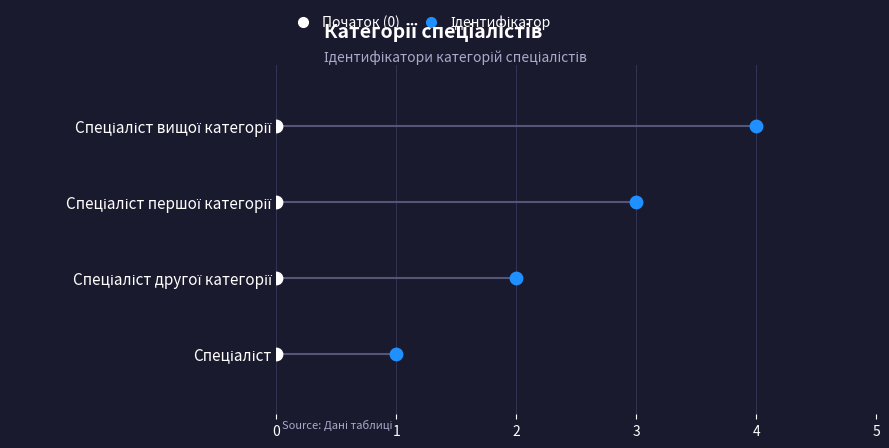

What are all the series names shown in the legend?

Початок, Ідентифікатор